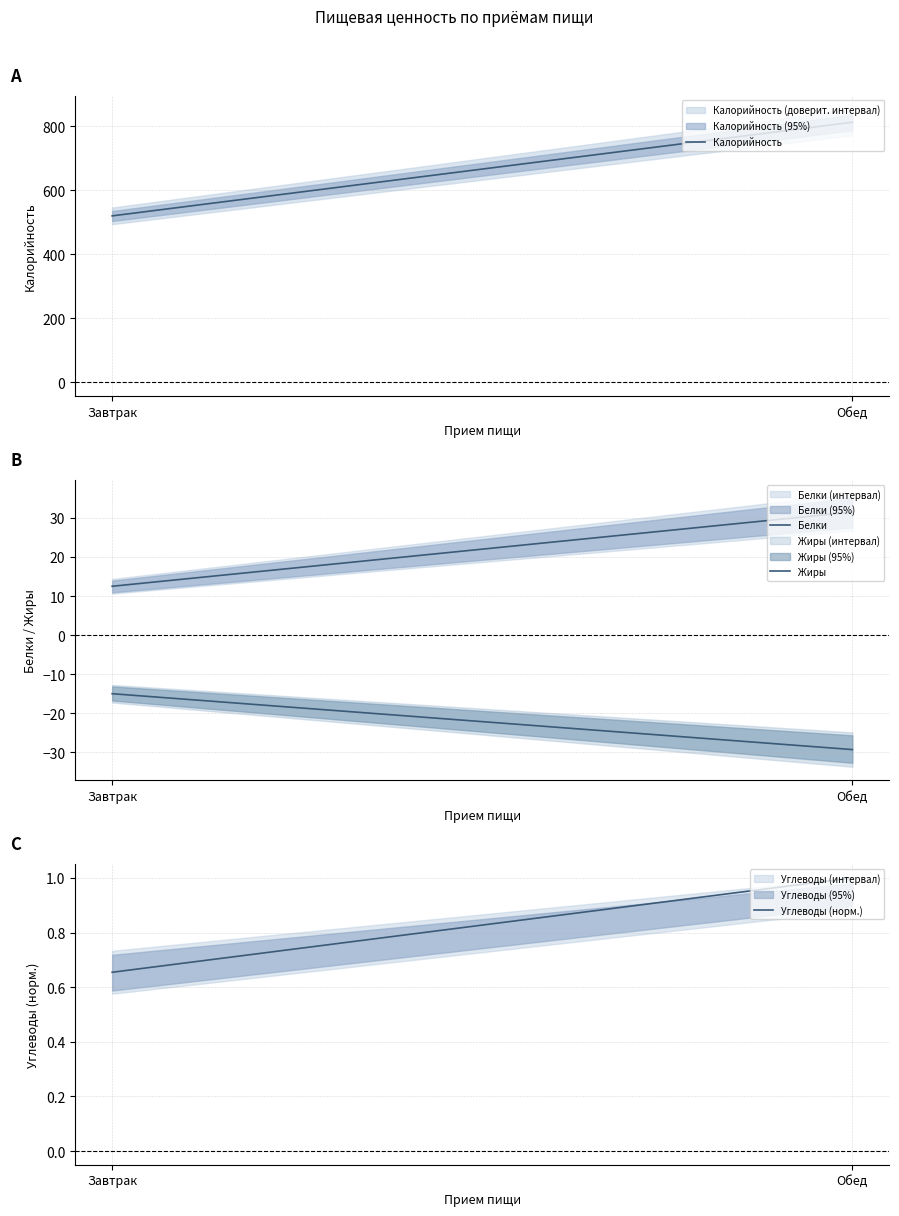

The value of Белки at Обед is 11.4. True or false?

False